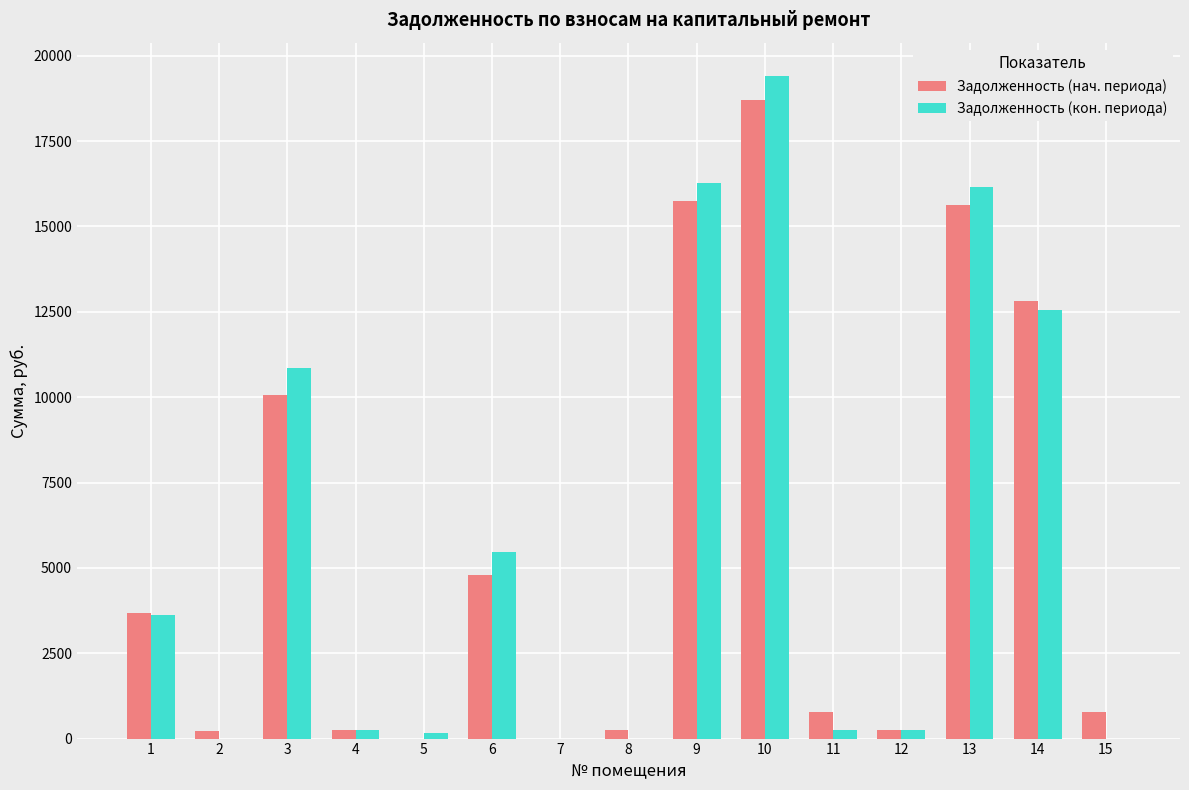

What is the total value across all series at 12?

501.7